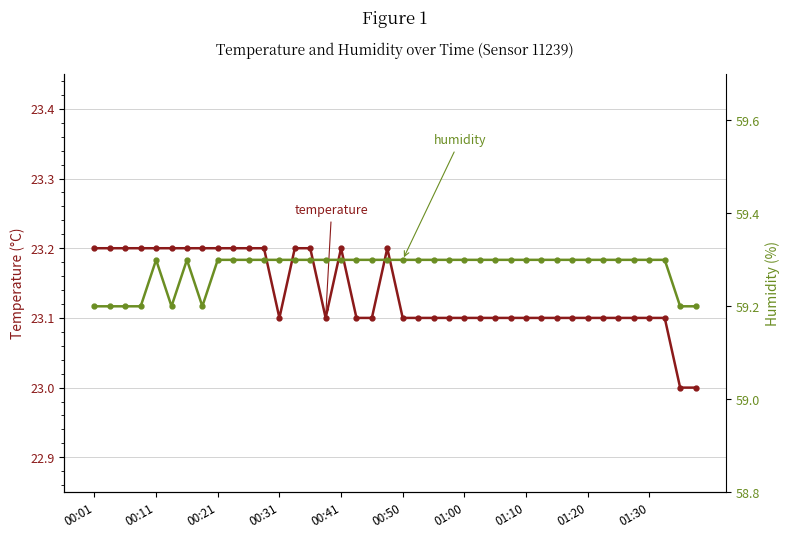

Reading left to right, list all the values displayed in this chart.

temperature: 23.2	23.2	23.2	23.2	23.2	23.2	23.2	23.2	23.2	23.2	23.2	23.2	23.1	23.2	23.2	23.1	23.2	23.1	23.1	23.2	23.1	23.1	23.1	23.1	23.1	23.1	23.1	23.1	23.1	23.1	23.1	23.1	23.1	23.1	23.1	23.1	23.1	23.1	23.0	23.0
humidity: 59.2	59.2	59.2	59.2	59.3	59.2	59.3	59.2	59.3	59.3	59.3	59.3	59.3	59.3	59.3	59.3	59.3	59.3	59.3	59.3	59.3	59.3	59.3	59.3	59.3	59.3	59.3	59.3	59.3	59.3	59.3	59.3	59.3	59.3	59.3	59.3	59.3	59.3	59.2	59.2